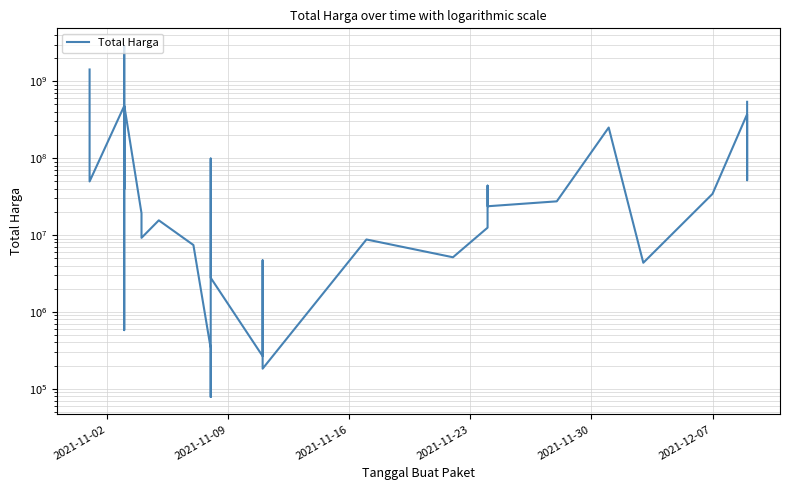

True or false: the data shows 16870253 at 24.

False